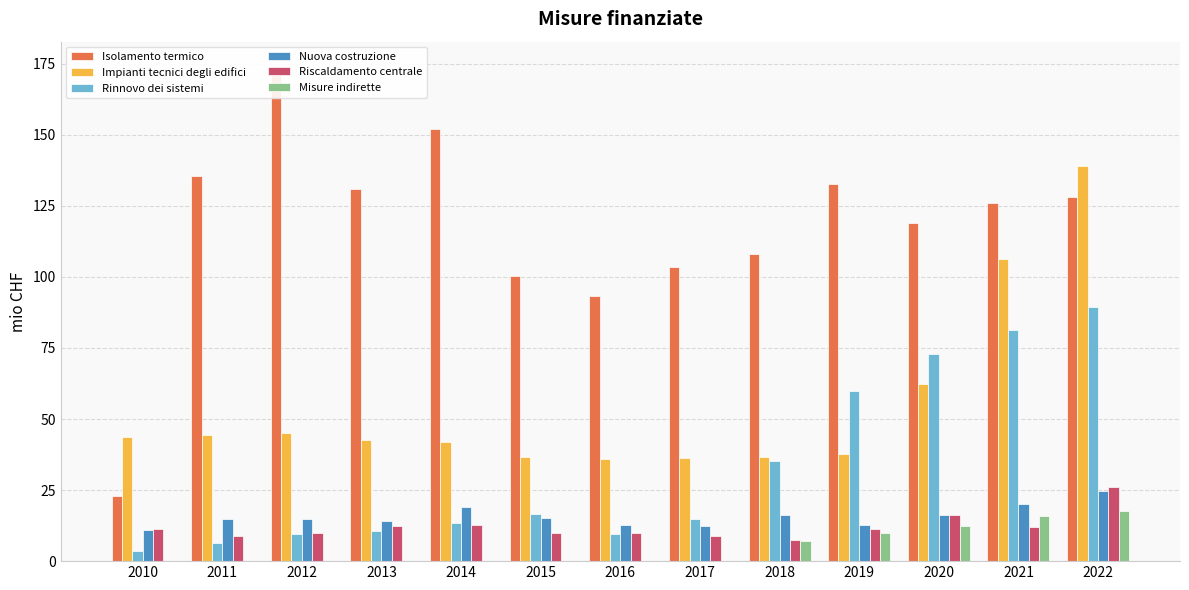

Which label corresponds to the smallest value in the chart?

2010